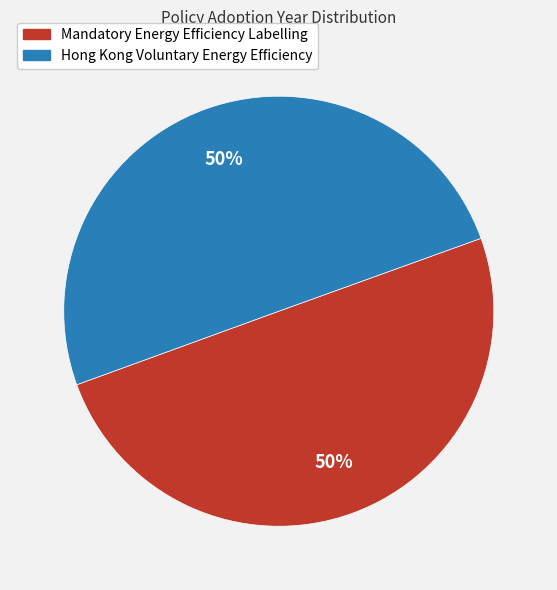

Do Hong Kong Voluntary Energy Efficiency and Mandatory Energy Efficiency Labelling together represent more than half of the pie?

Yes